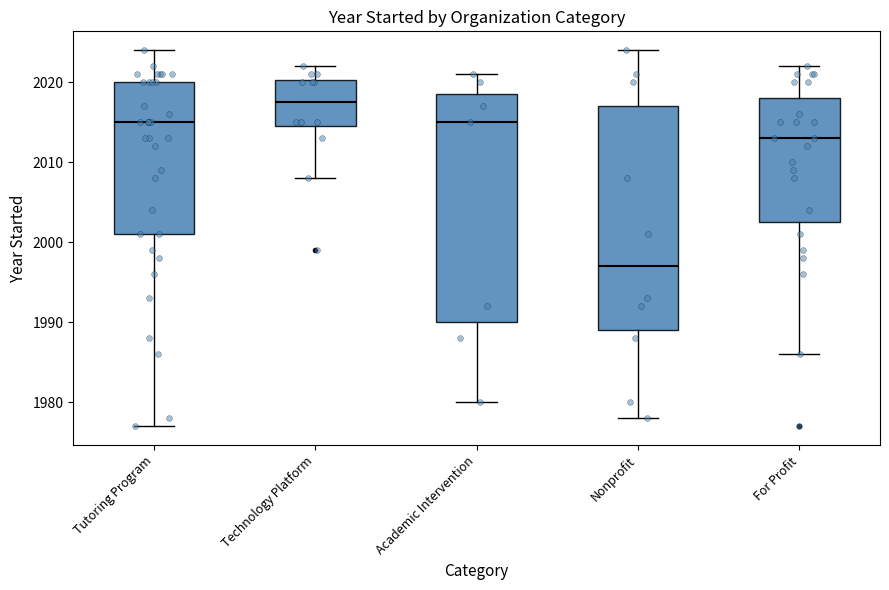

Which box's median line is the highest?

Technology Platform